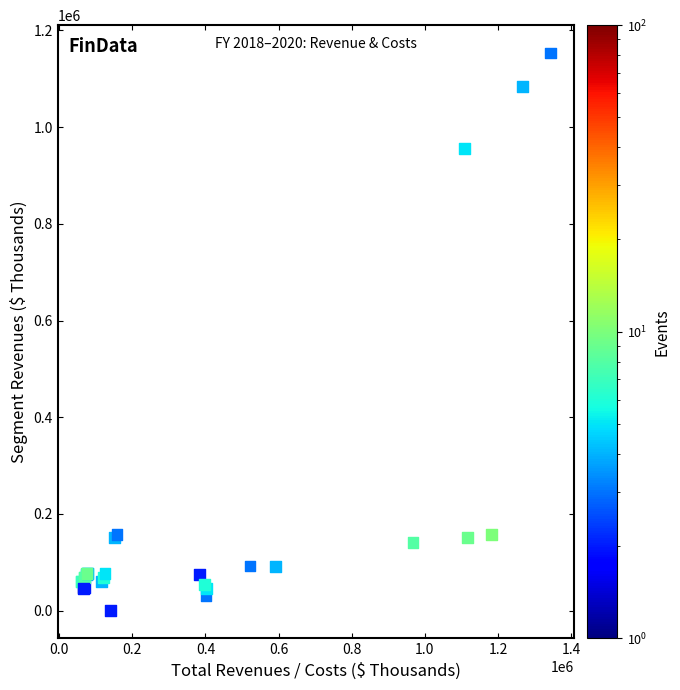

What Y value in the scatter plot is closest to 576661?

955143